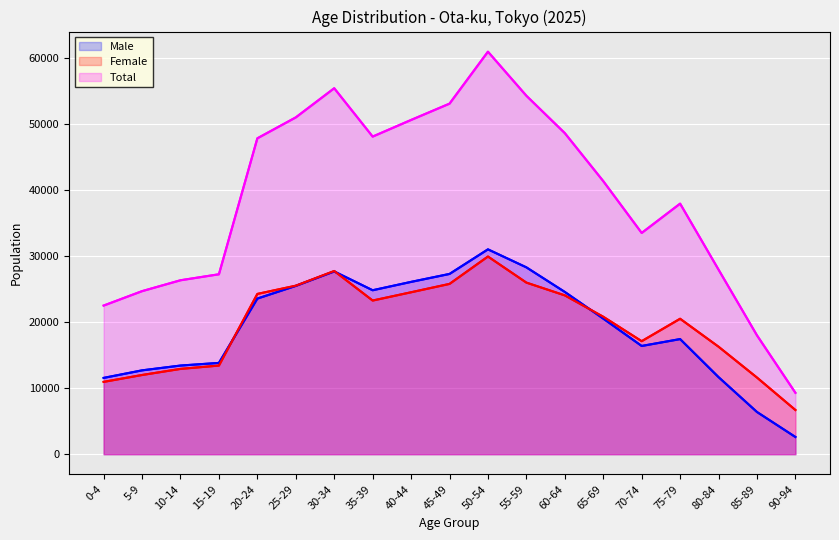

What is the spread (max minus min) of values at 90-94?

6690